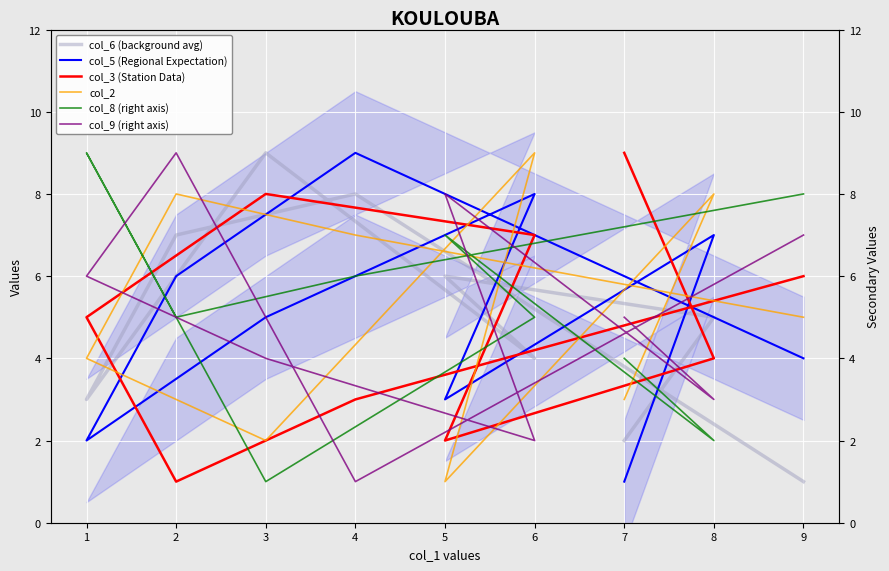

What are all the series names shown in the legend?

col_6 (background avg), col_5 (Regional Expectation), col_3 (Station Data), col_2, col_8 (right axis), col_9 (right axis)